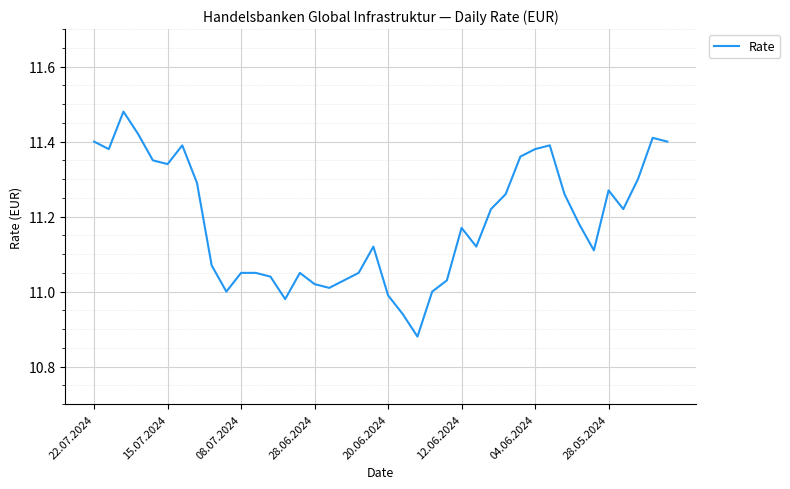

What is the difference between the maximum and minimum values?

0.6